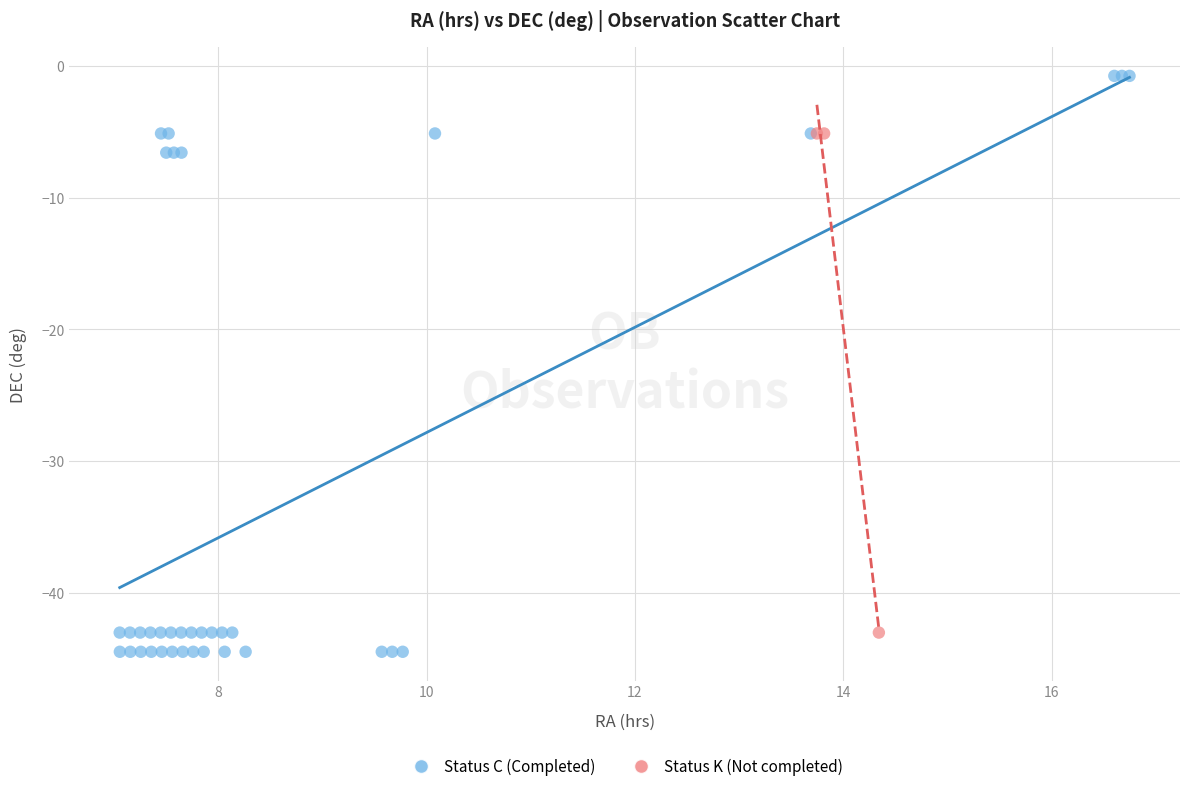

Which series has the largest Y range (max minus min)?

Status C (Completed)